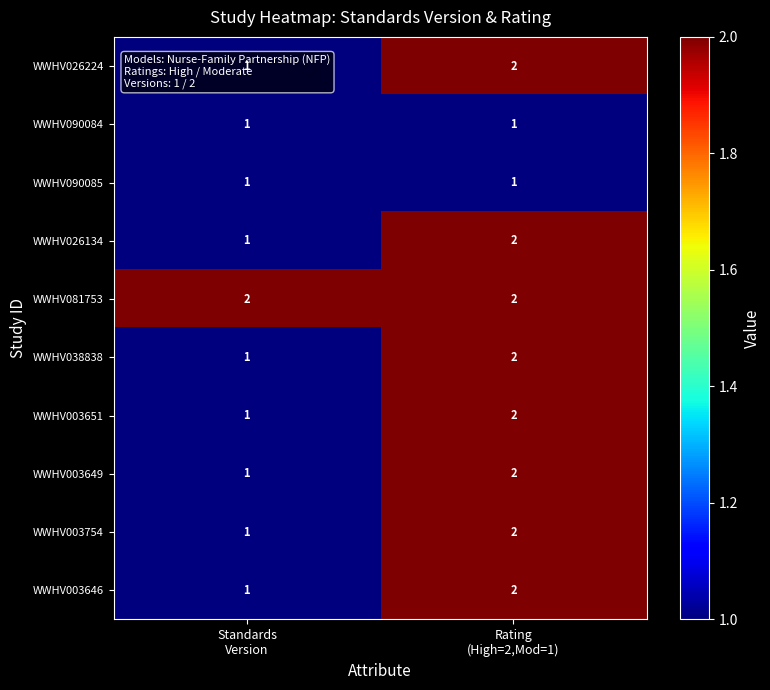

Count the number of data series in this chart.

10